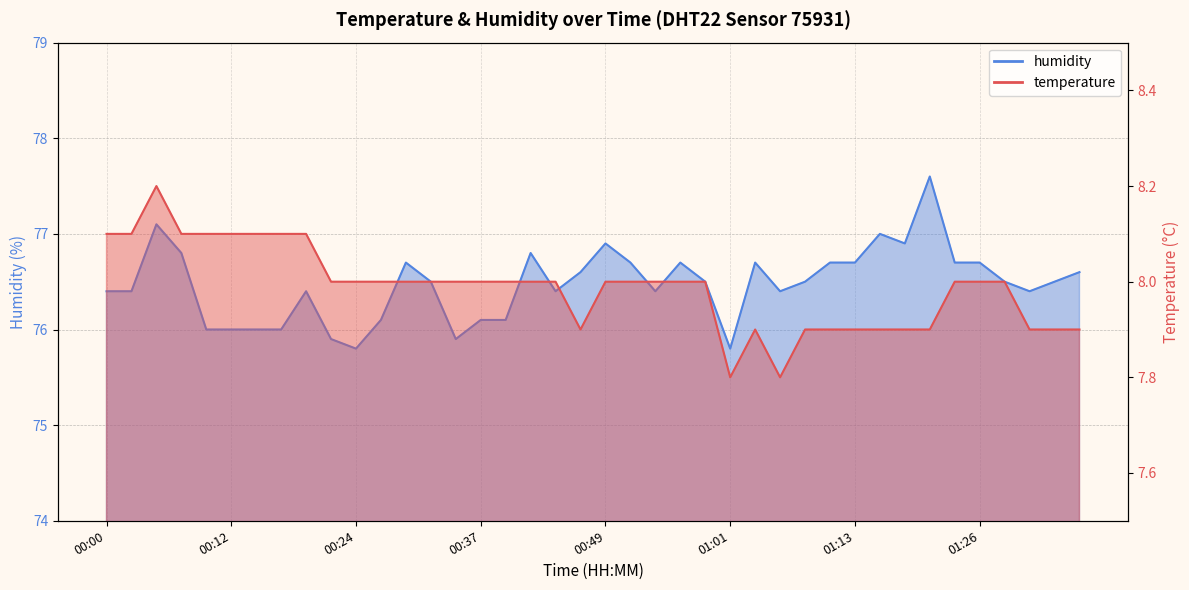

Does the chart display data point markers on the line(s)?

No